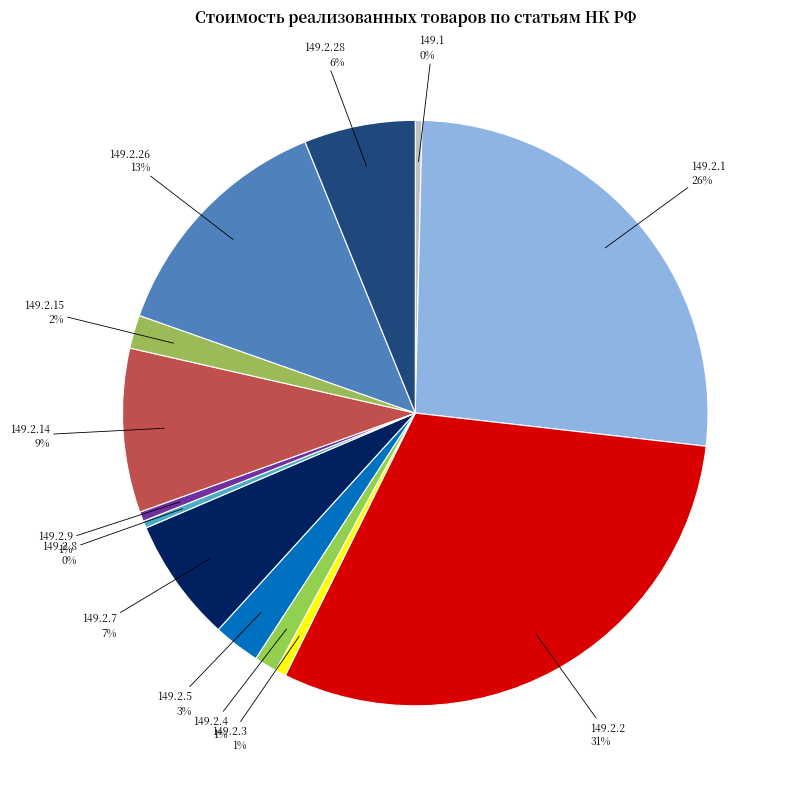

To the nearest percent, what is the average slice percentage?

8%